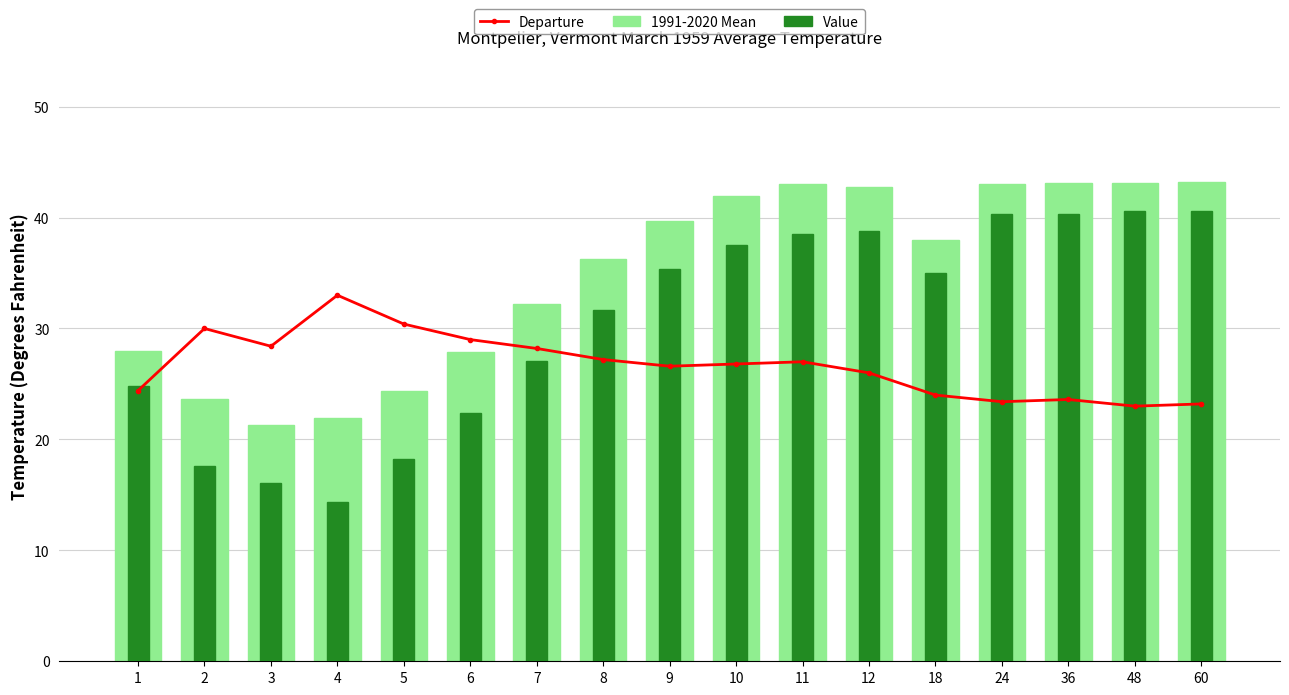

Where is Value nearest to the value 27?

7